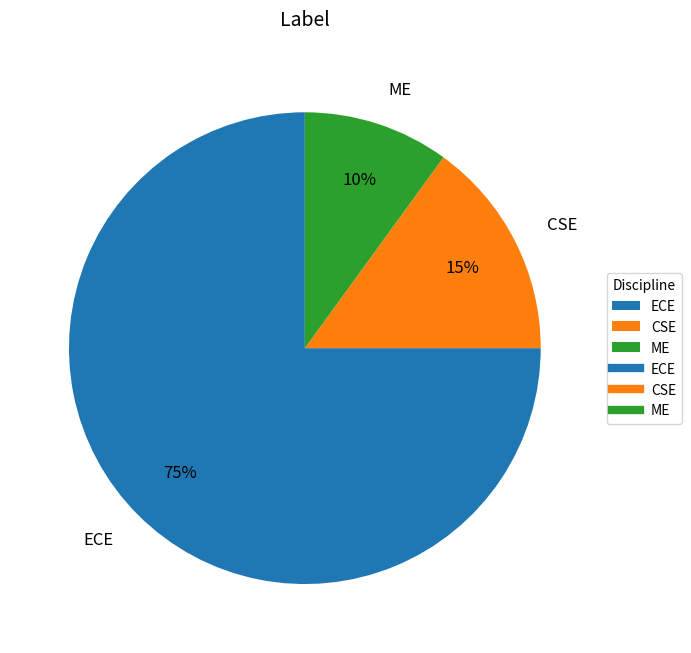

Rank the categories by value from lowest to highest.

ME, CSE, ECE